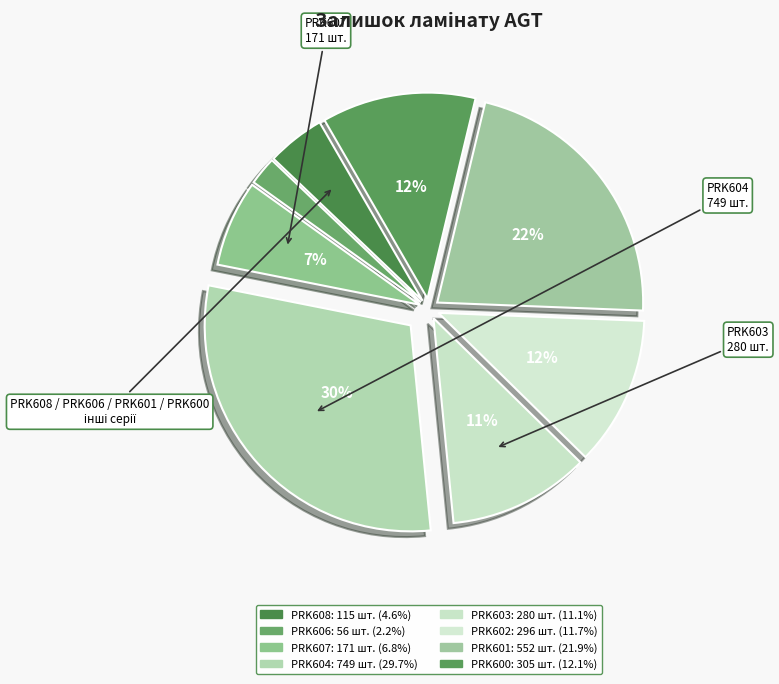

Count the number of slices in the pie.

8